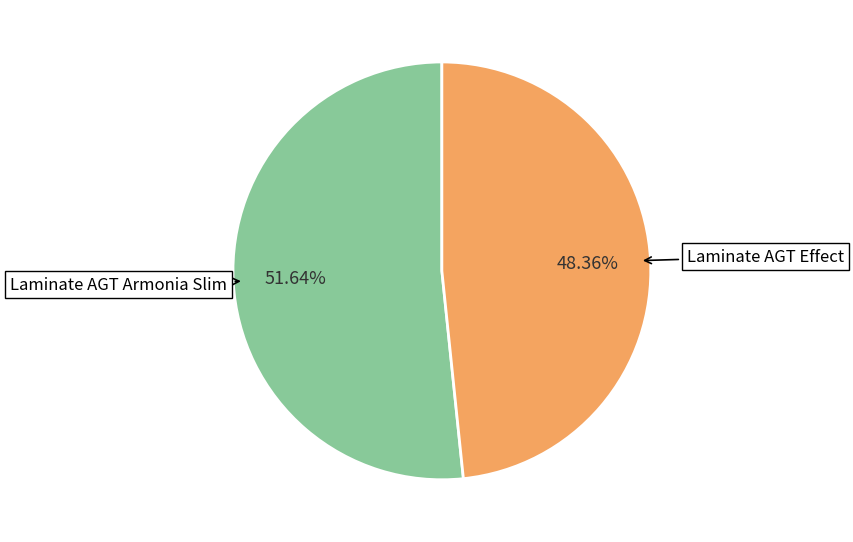

Count the number of slices in the pie.

2